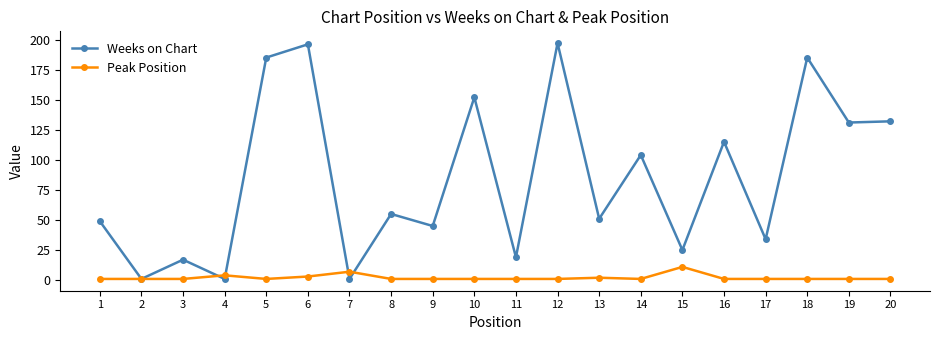

Which series changed the most between 3 and 6?

Weeks on Chart